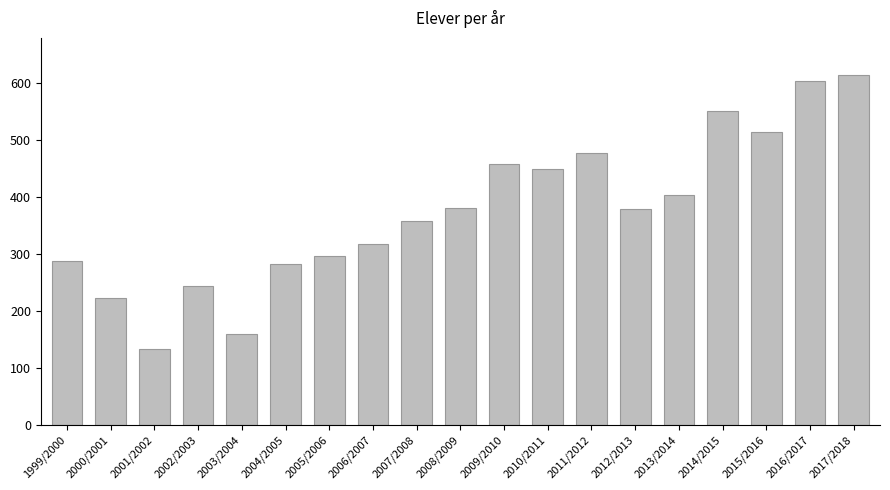

At which category does the chart reach its minimum across all series?

2001/2002